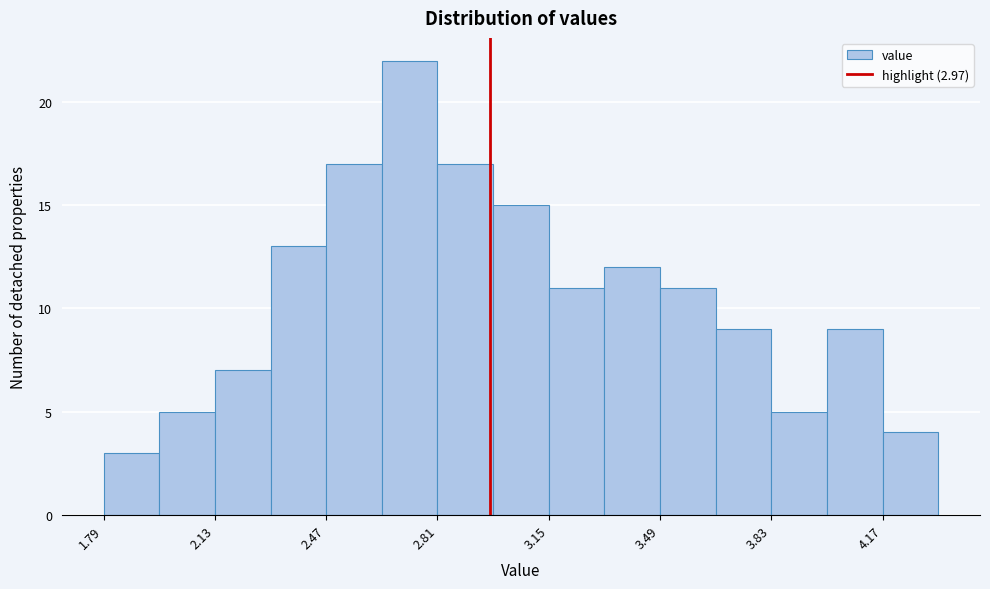

Read against the x-axis, roughly where is the centre of the tallest bar?

2.75